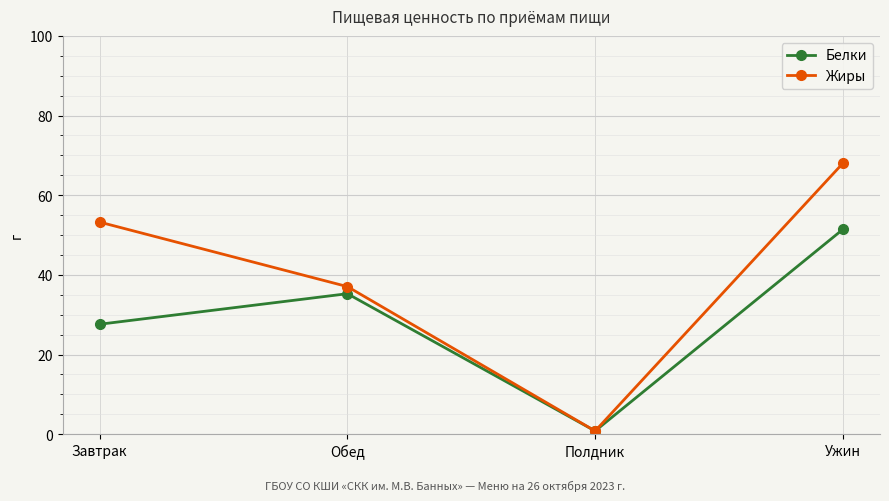

At which category is the sum across all series the highest?

Ужин